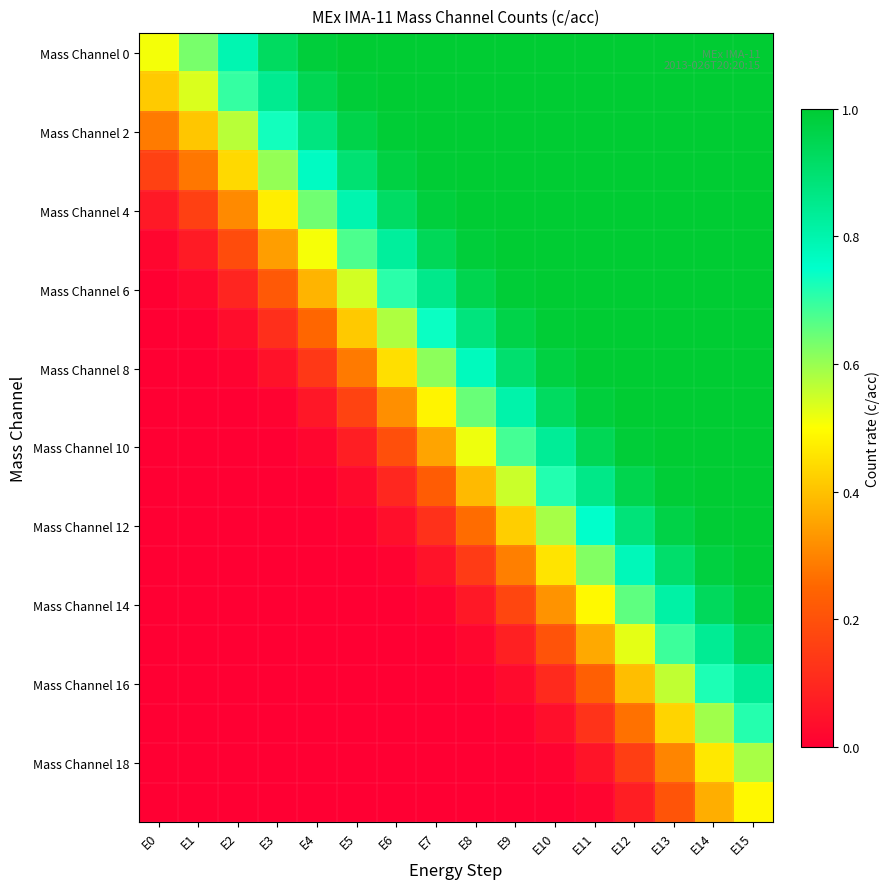

Which label corresponds to the smallest value in the chart?

E0